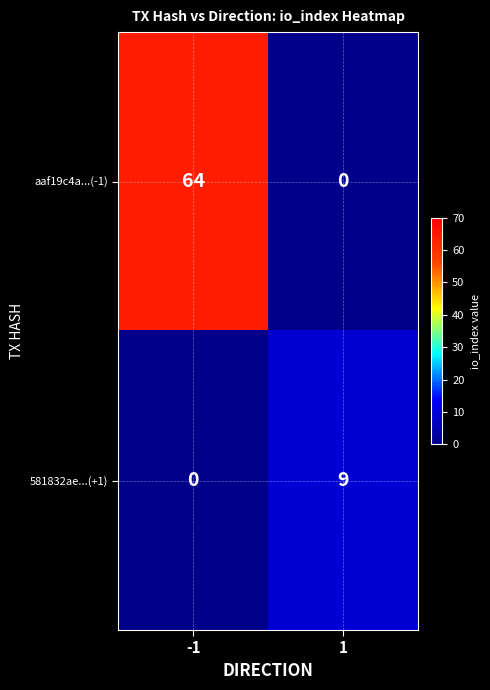

At which category is the sum across all series the highest?

-1